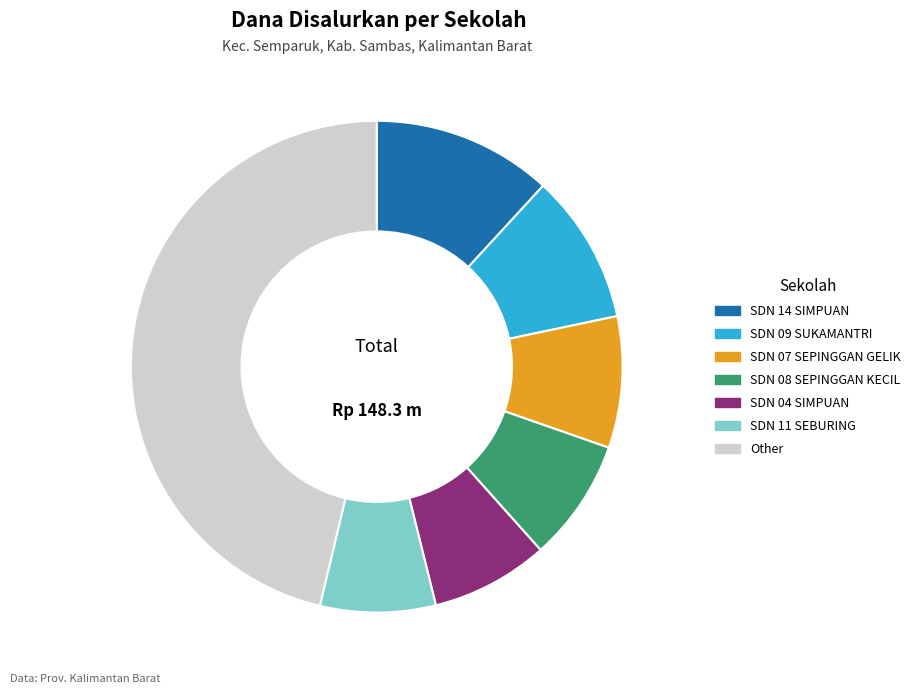

Is SDN 11 SEBURING the majority of the pie?

No